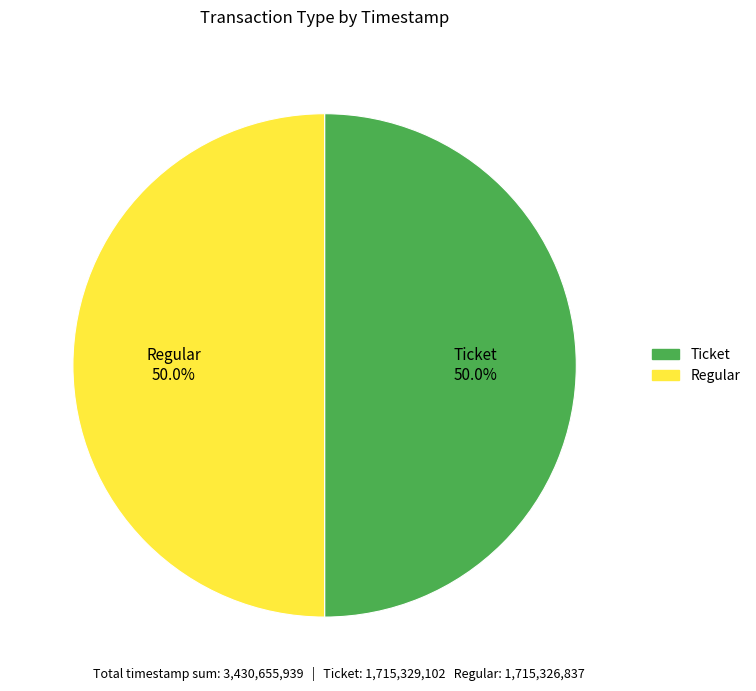

What is the ratio of the value at Regular to the value at Ticket?

1.0